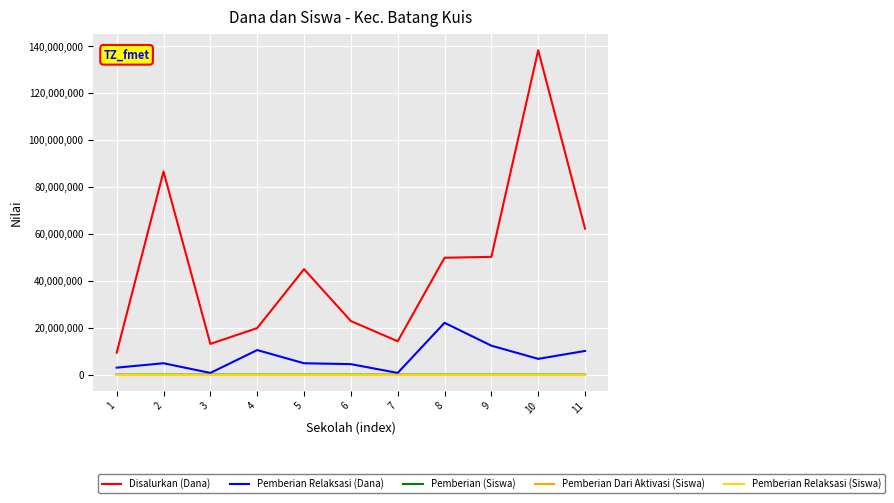

Is the value of Pemberian Dari Aktivasi (Siswa) at 5 greater than the value of Disalurkan (Dana) at 9?

No